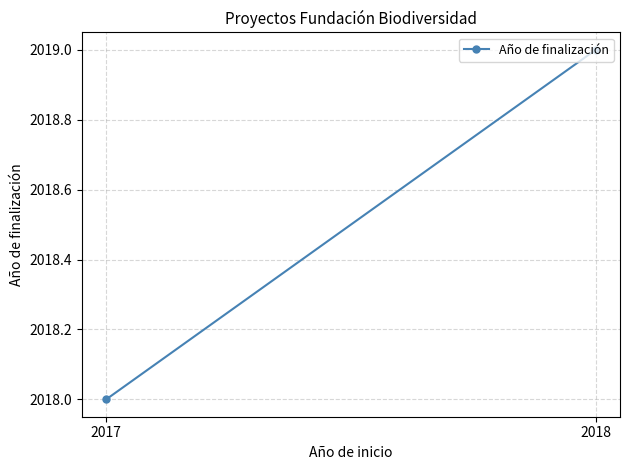

Which label corresponds to the largest value in the chart?

2018